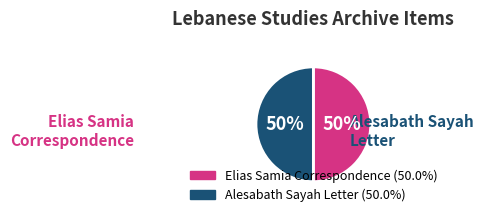

What is the majority slice?

Elias Samia Correspondence (LPL_BRR_SamiaElias001_wm)